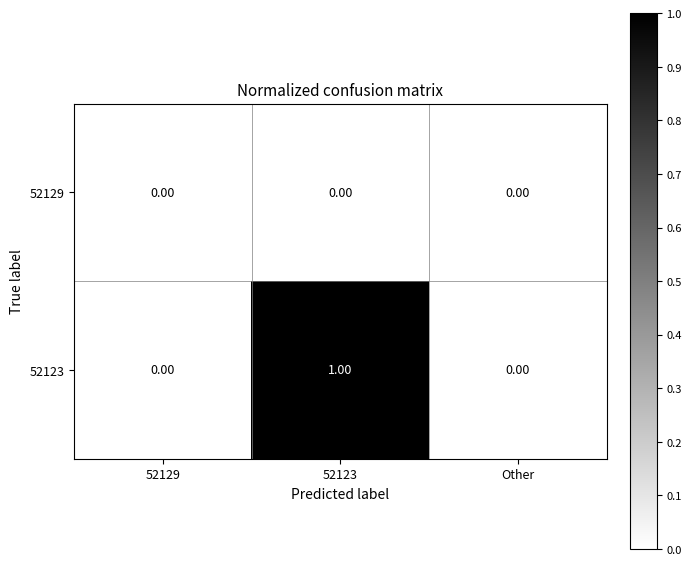

At which category is the sum across all series the highest?

52123